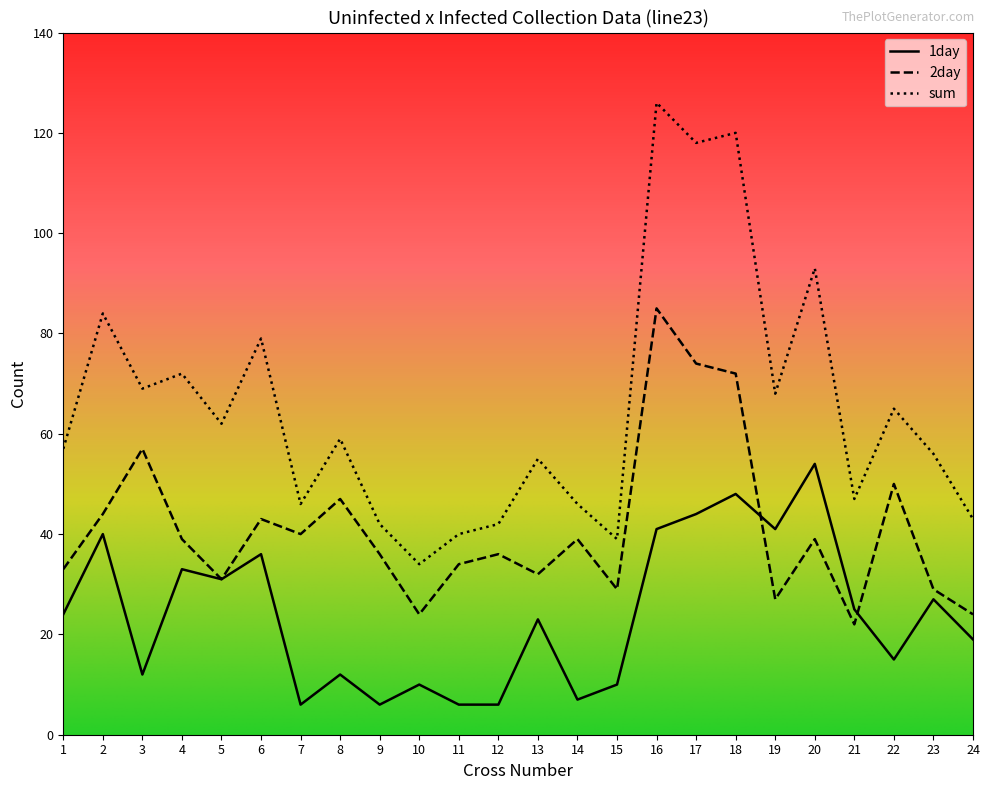

At which label does 1day reach its peak?

20